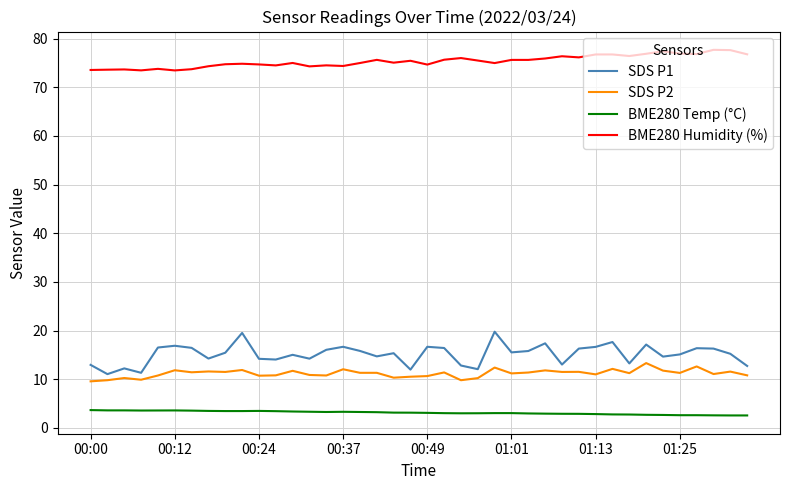

True or false: SDS P1 and SDS P2 intersect in this chart.

False